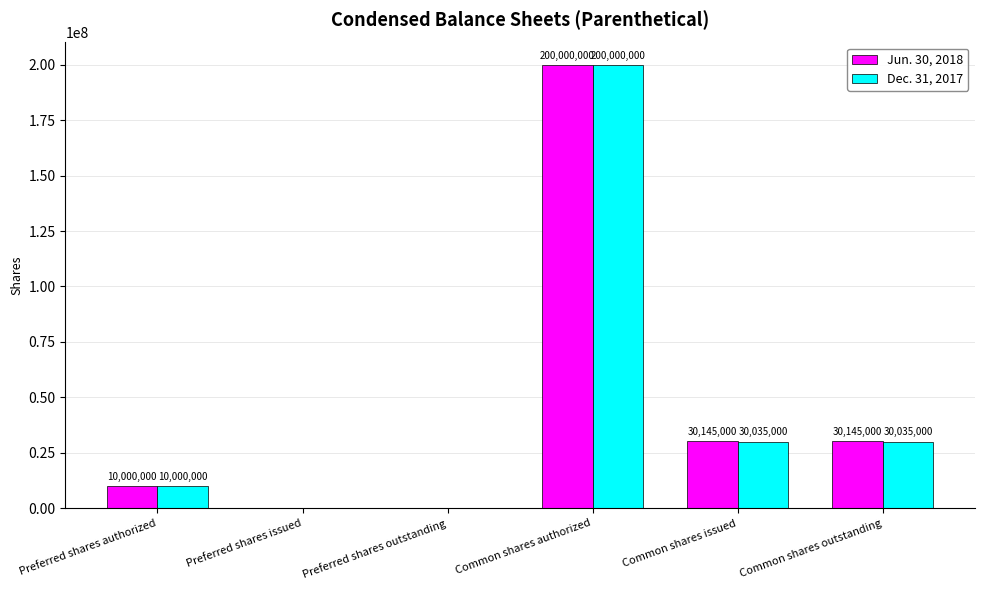

What is the greatest value displayed?

200000000